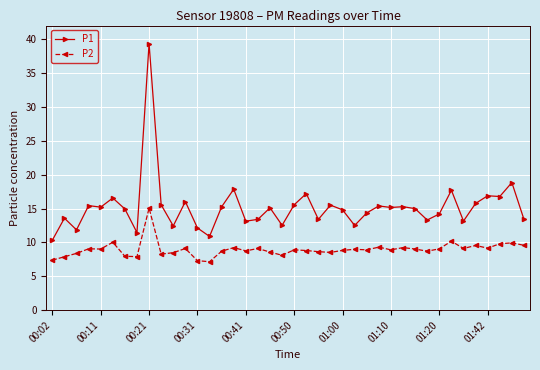

List the series in order of their peak value, highest first.

P1, P2